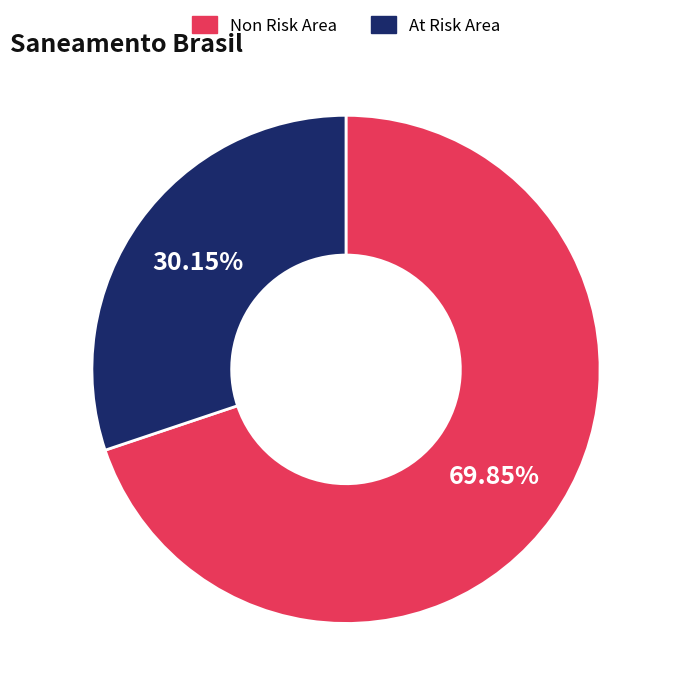

Which slice is the smallest?

At Risk Area